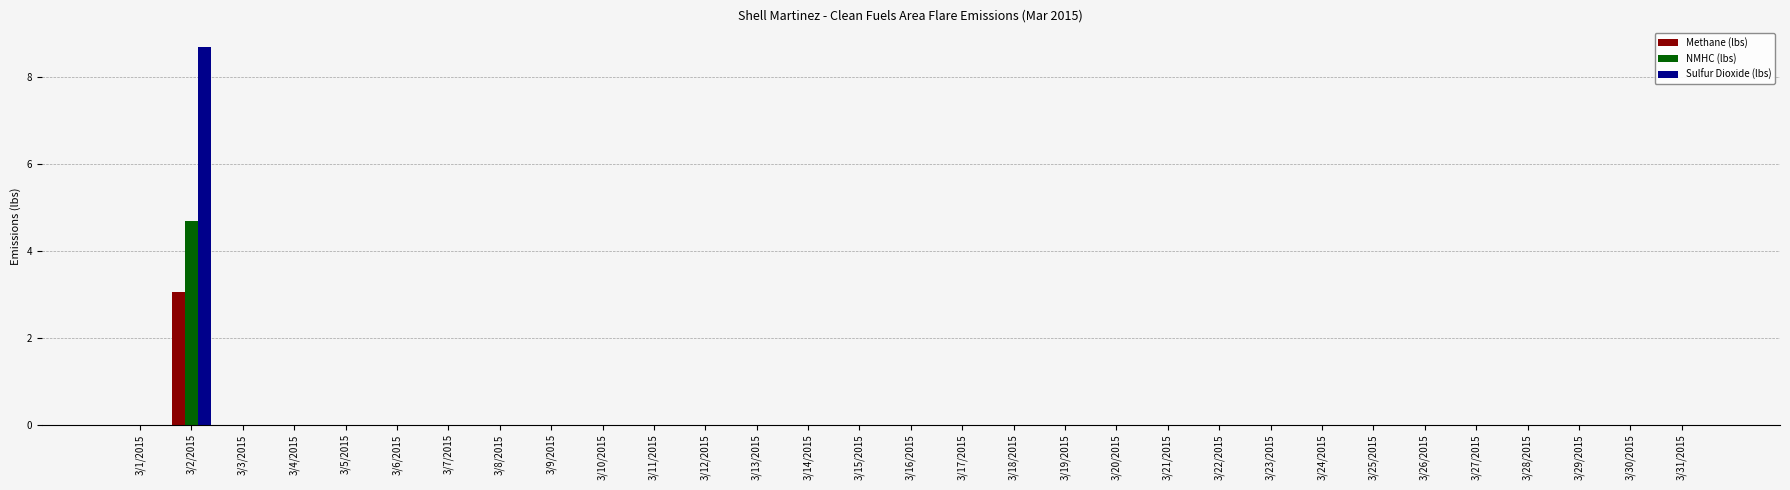

At which category is the sum across all series the highest?

3/2/2015